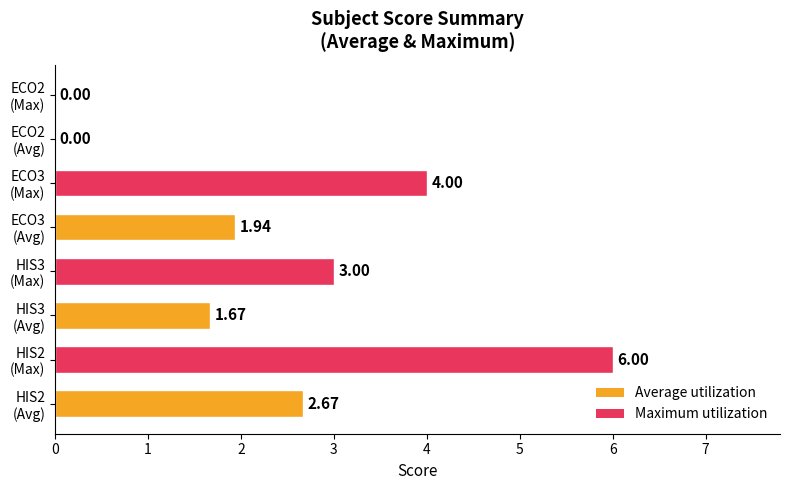

What is the sum of all values?

19.3